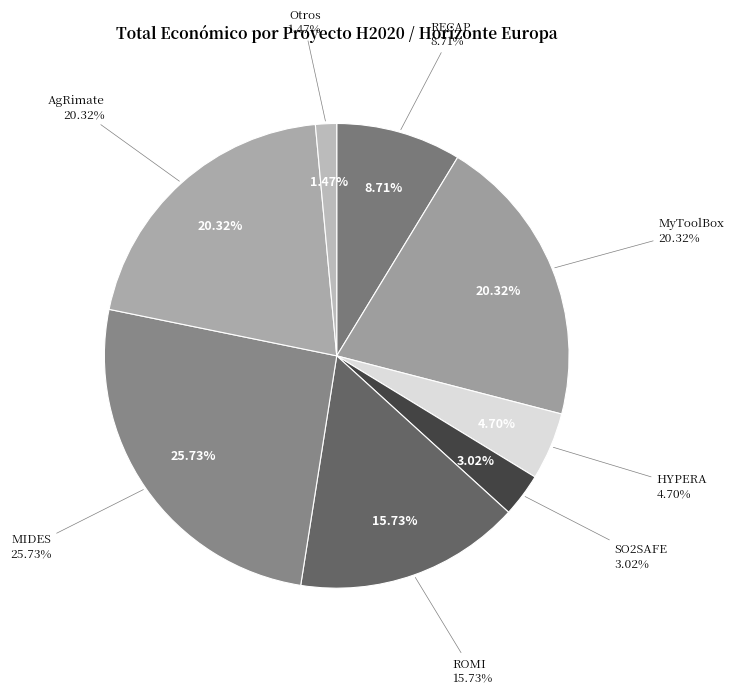

What is the ratio of the value at AgRimate to the value at RECAP?

2.3